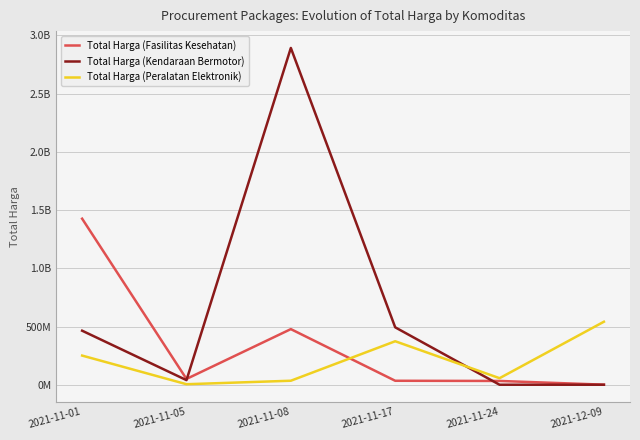

Does the chart have visible grid lines?

Yes